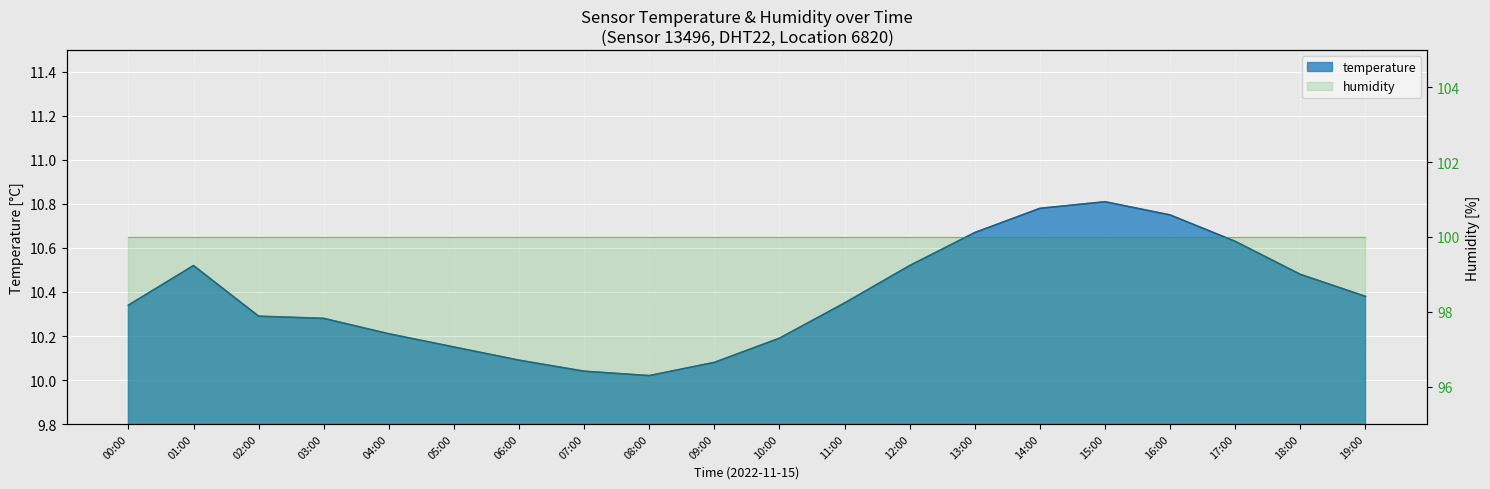

What is the approximate value at 10:00?

10.2